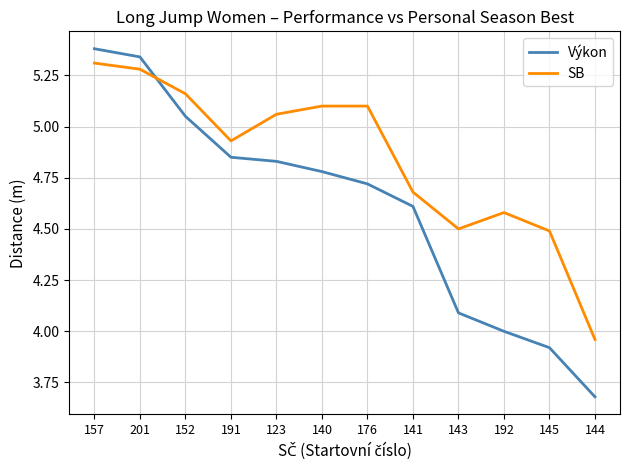

What is the difference between the maximum and minimum values in the Výkon series?

1.7